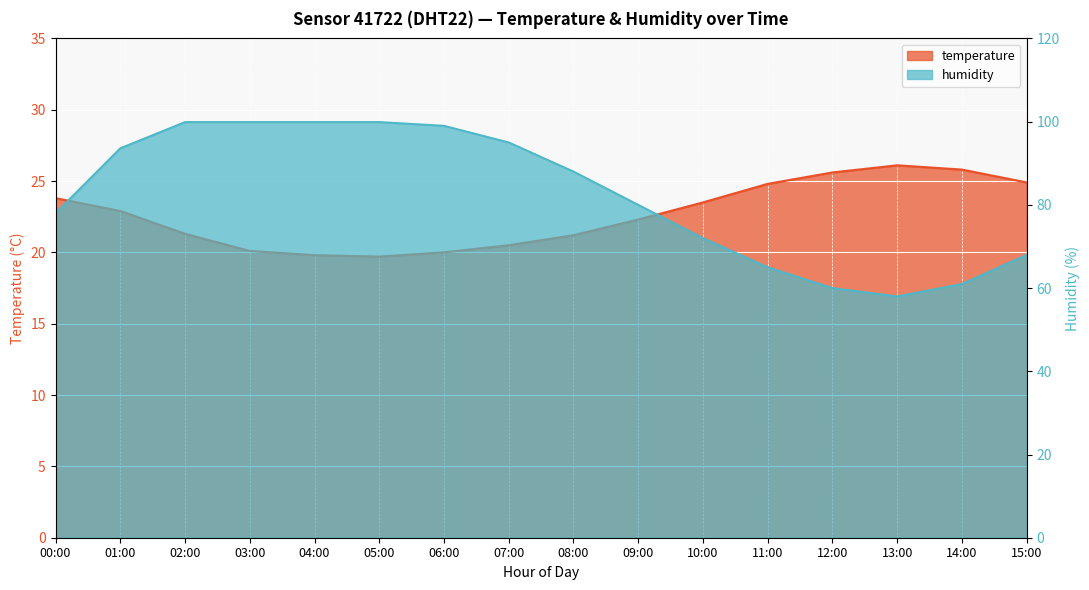

What is the average value of the humidity series?

82.3